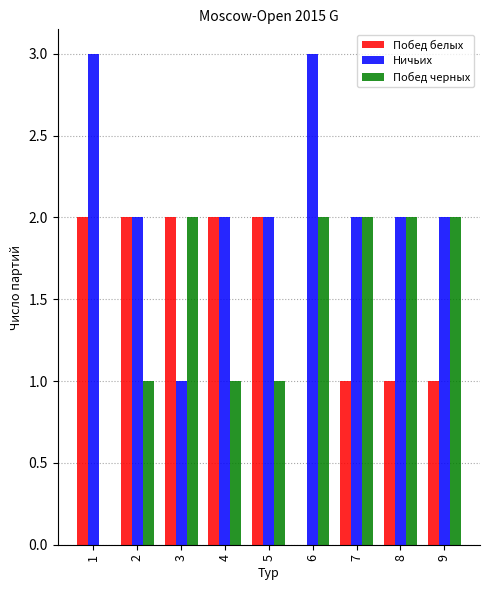

What is the greatest value displayed?

3